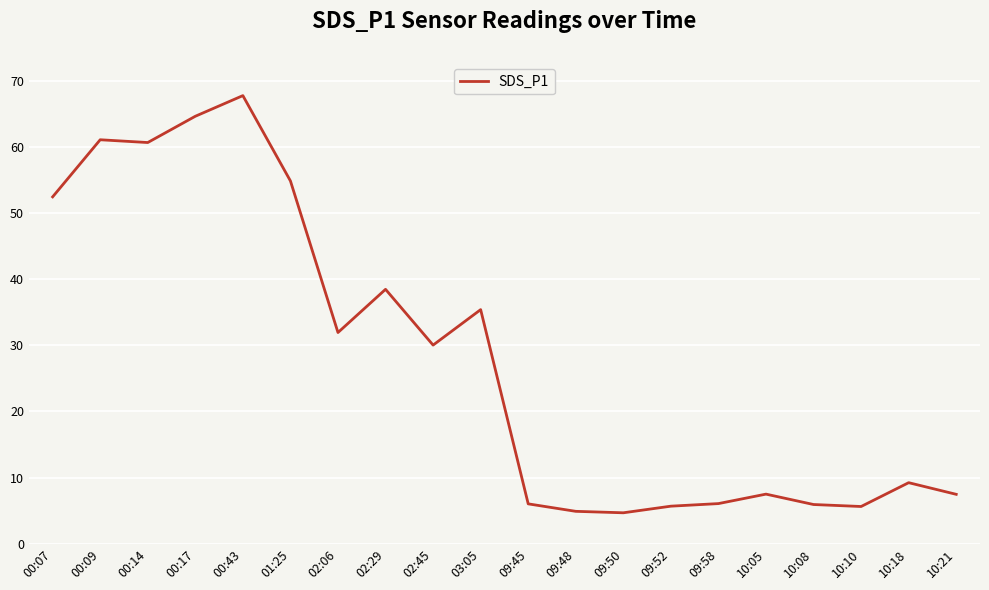

Approximately how many times larger is the value at 02:45 compared to 10:10?

5.3